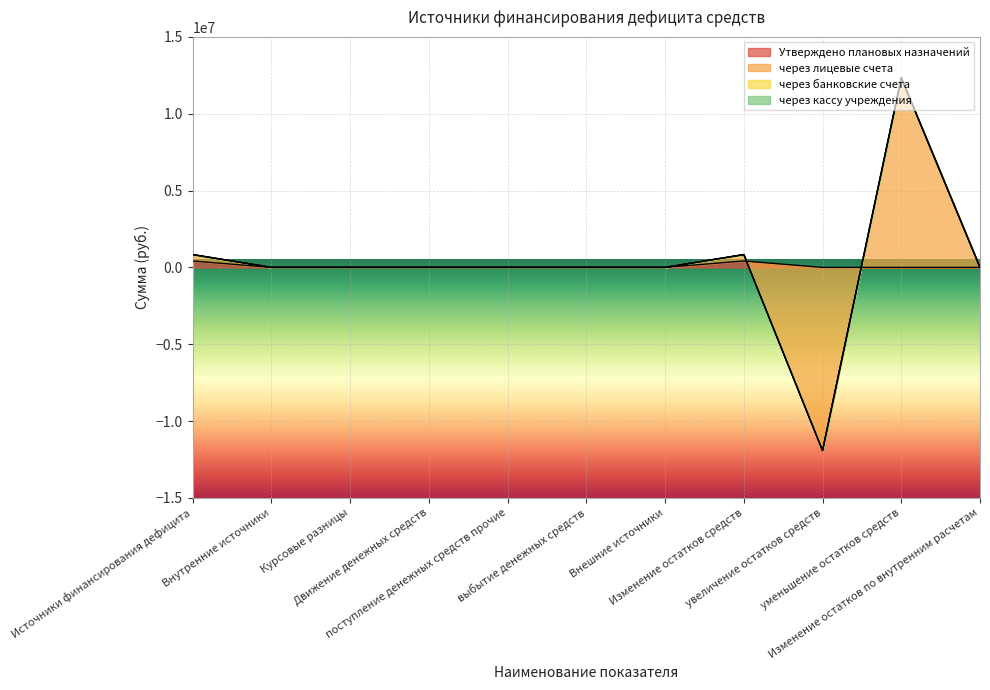

At which label is через лицевые счета closest to 208965?

Внутренние источники